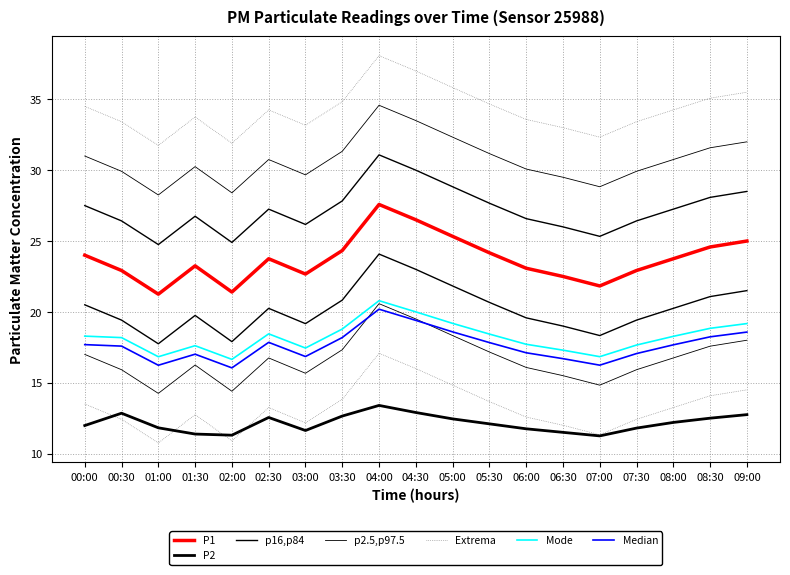

List the labels in order of P2 value, largest first.

04:00, 04:30, 00:30, 09:00, 03:30, 02:30, 08:30, 05:00, 08:00, 05:30, 00:00, 01:00, 07:30, 06:00, 03:00, 06:30, 01:30, 02:00, 07:00